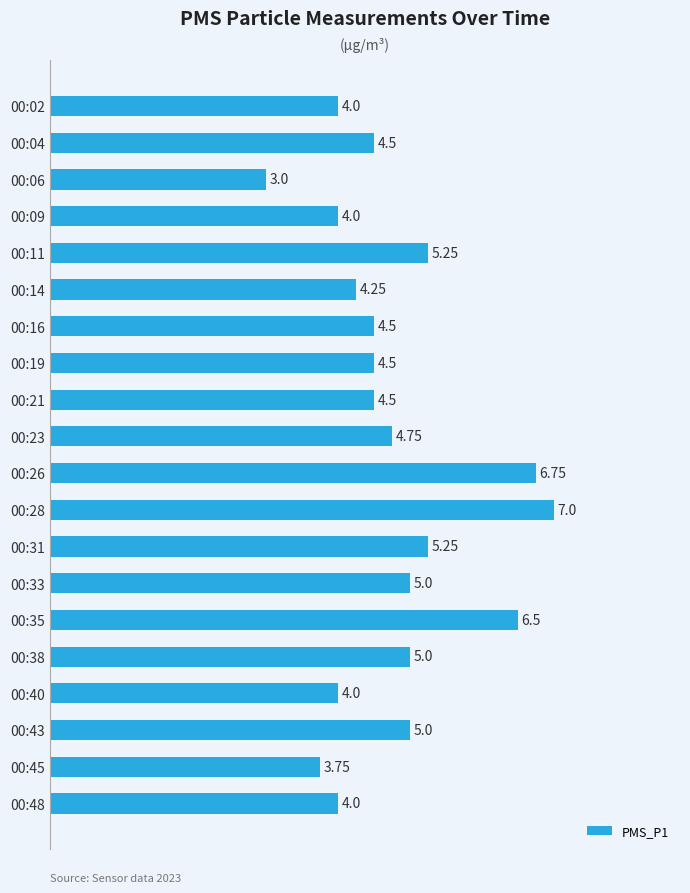

What is the ratio of the value at 00:04 to the value at 00:43?

0.9